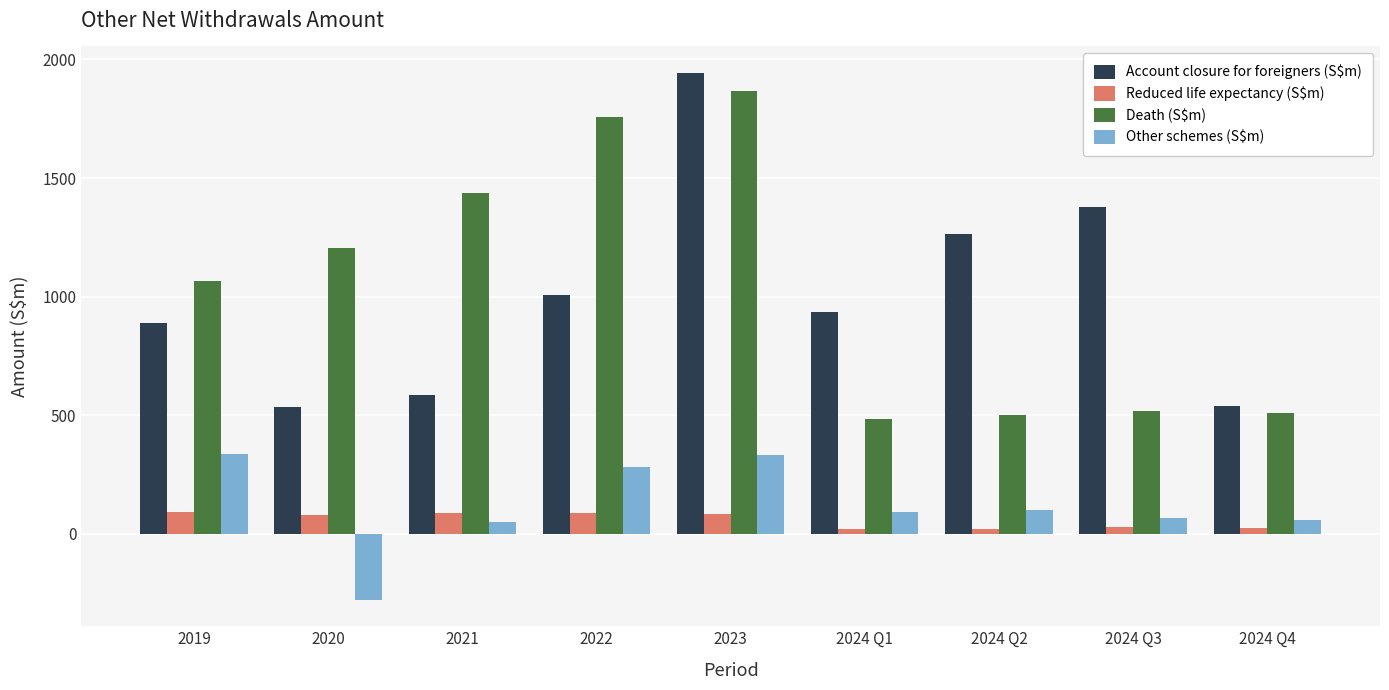

What is the difference between the Other schemes (S$m) values at 2022 and 2024 Q3?

216.4